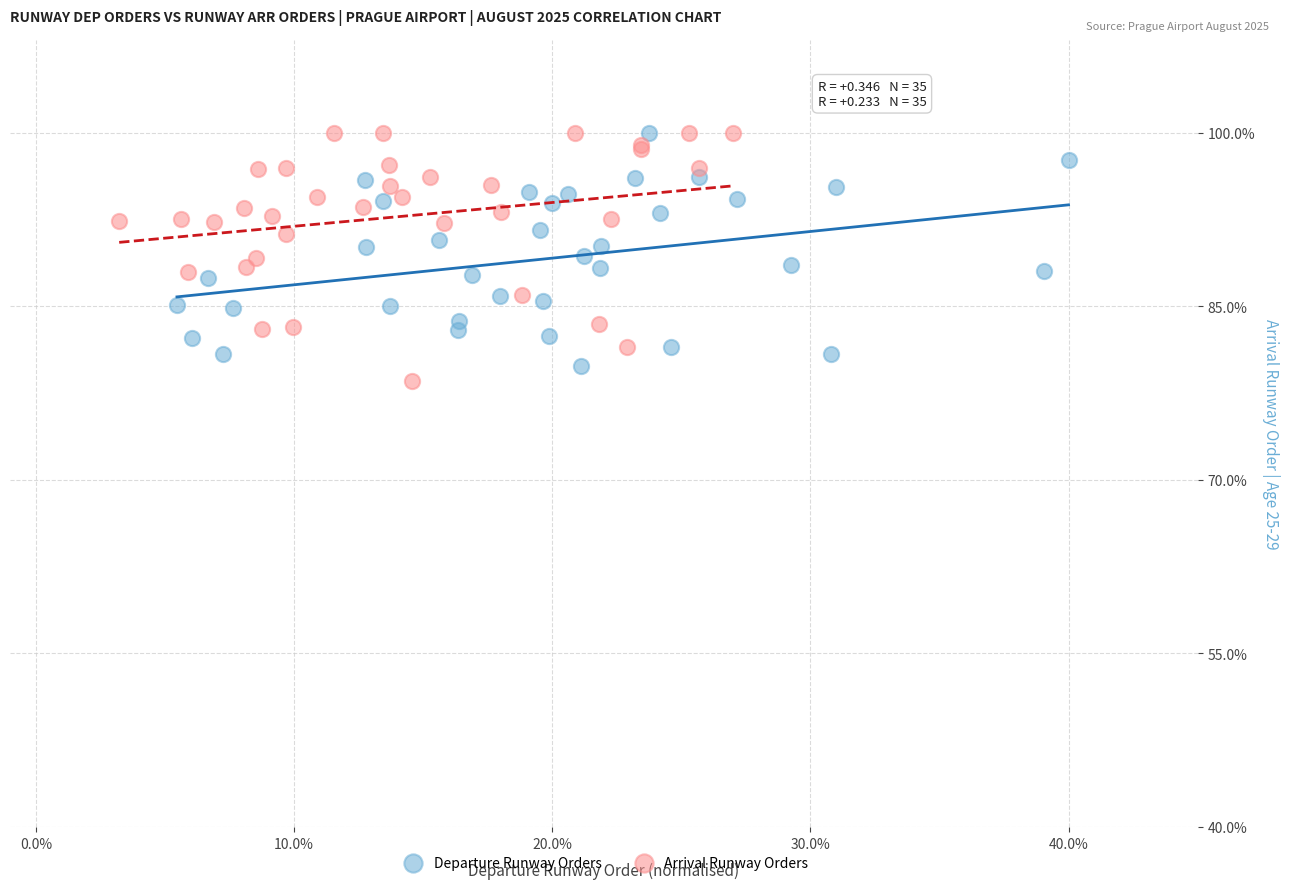

Which series has the largest Y range (max minus min)?

Arrival Runway Orders